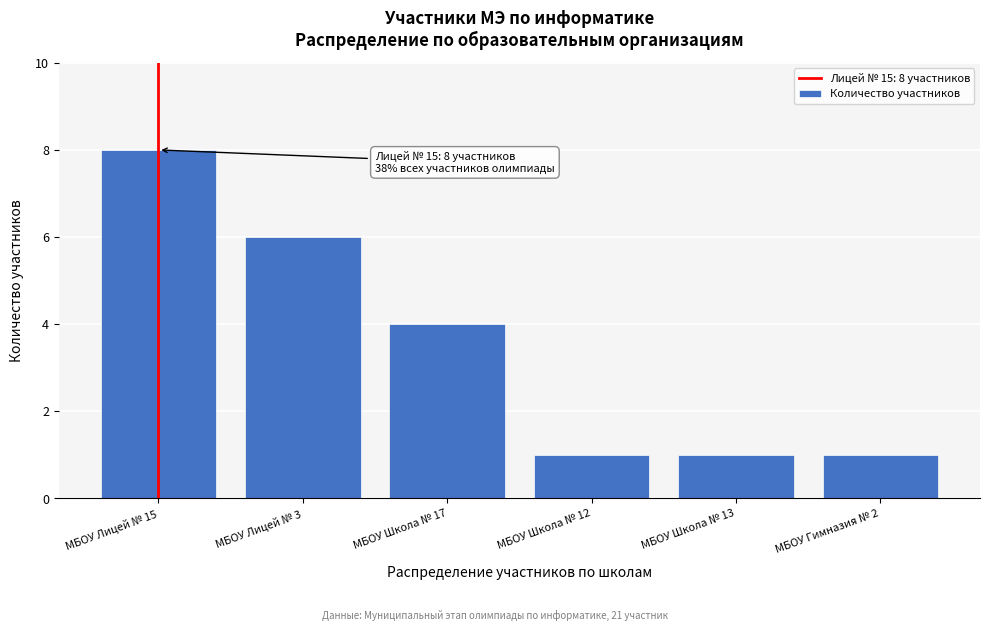

Reading right to left, list all the values displayed in this chart.

МБОУ Гимназия № 2=1	МБОУ Школа № 13=1	МБОУ Школа № 12=1	МБОУ Школа № 17=4	МБОУ Лицей № 3=6	МБОУ Лицей № 15=8